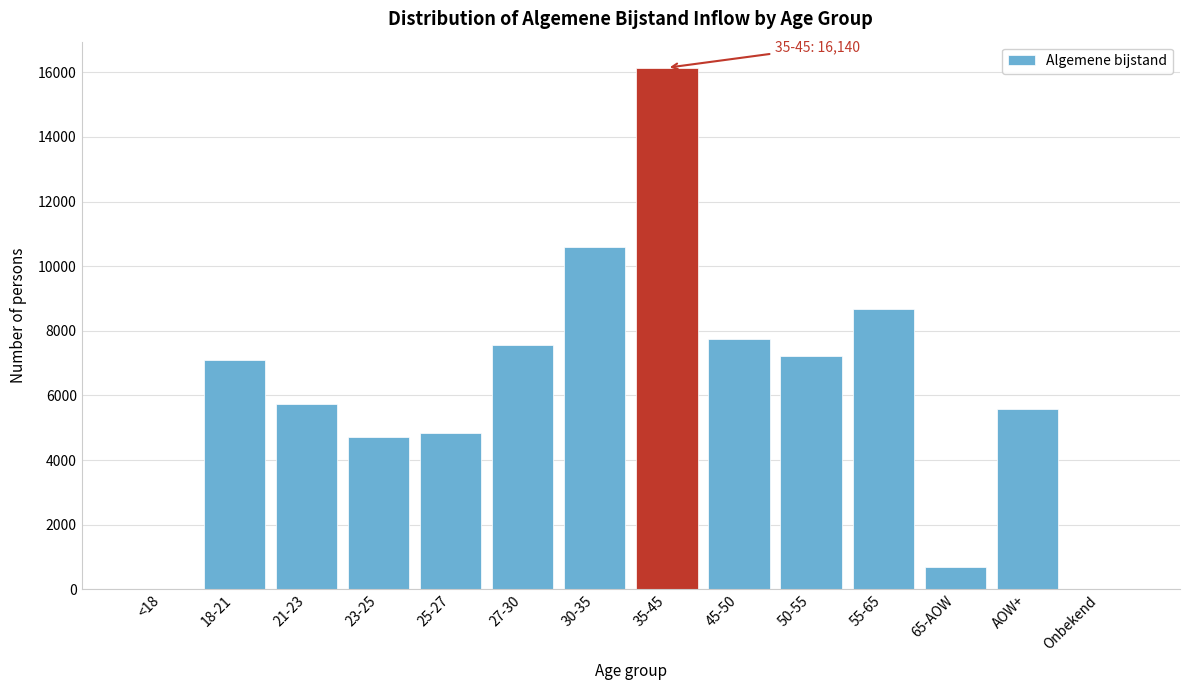

Is it true that the value at 27-30 is 7560?

True